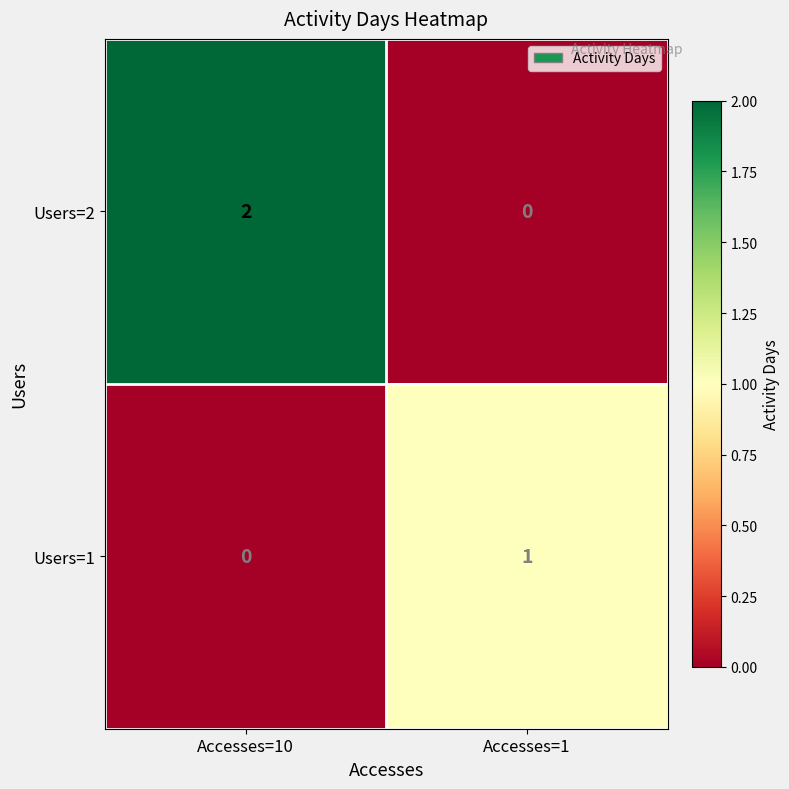

List the series in order of their overall mean, highest first.

Users=2, Users=1